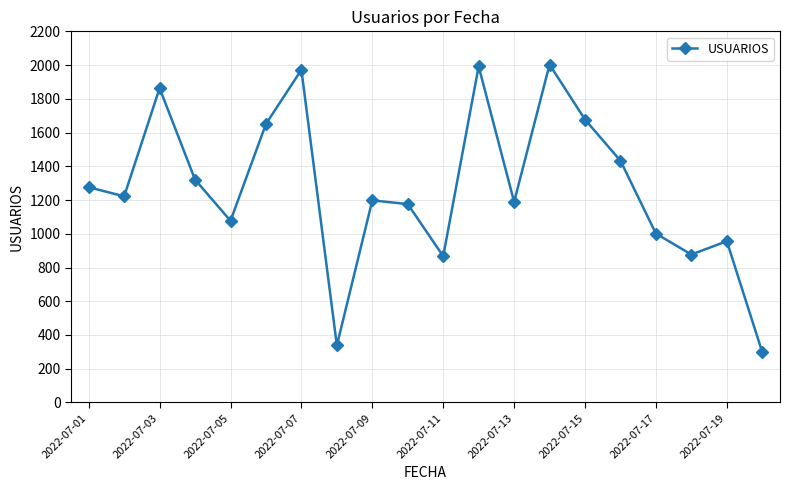

What is the value of the 18th point from the left?

877